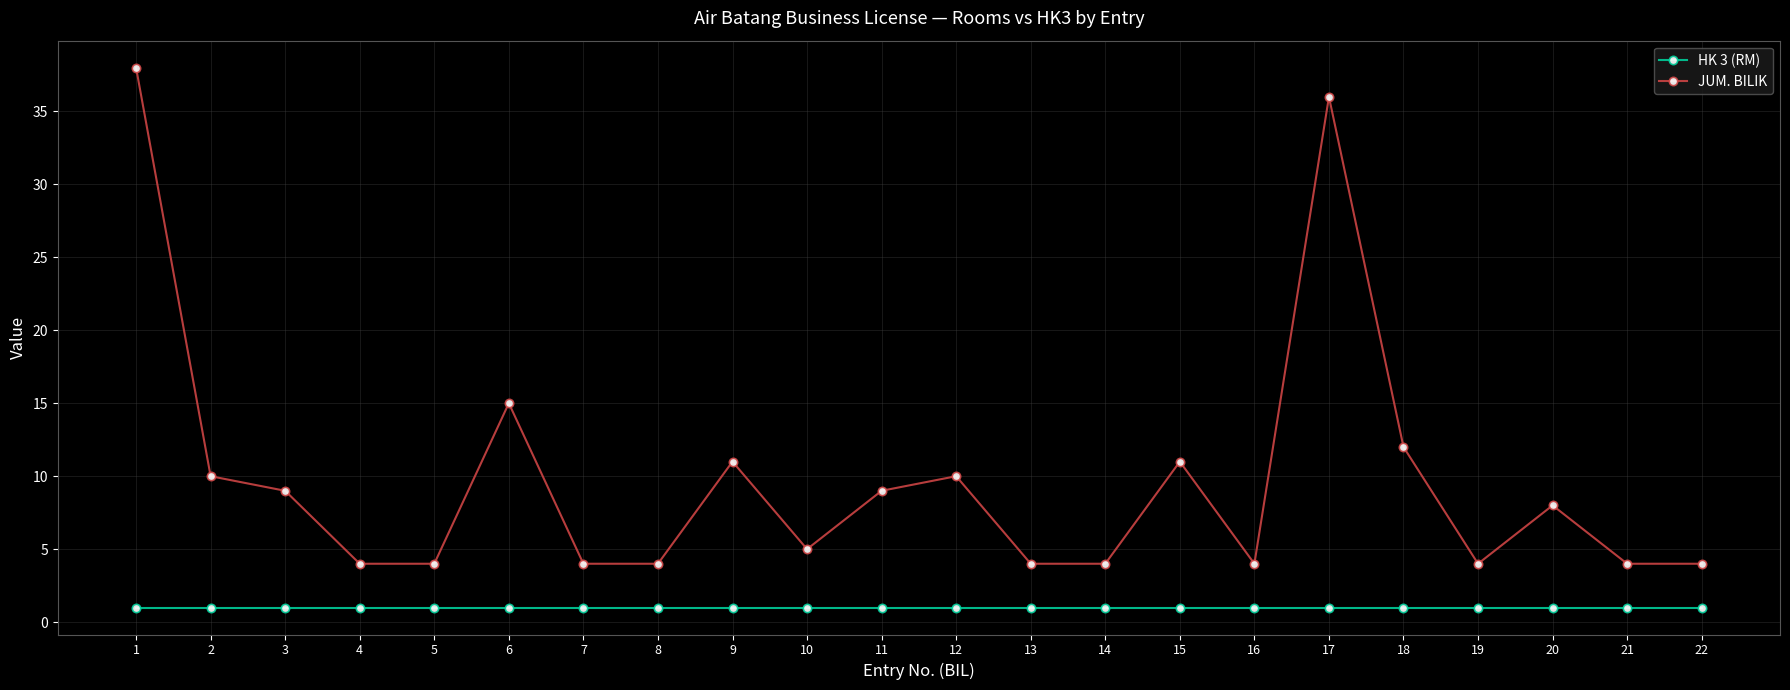

Is this an area chart (filled region under the line)?

No